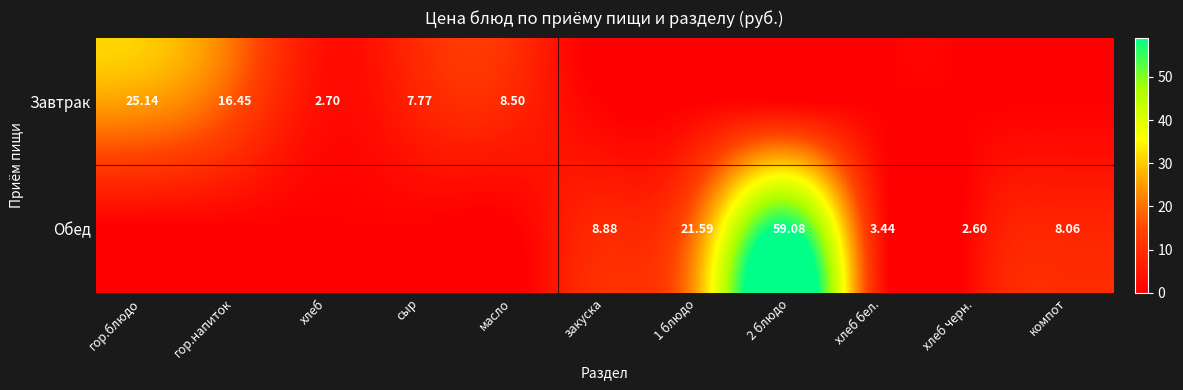

What is the difference between the maximum and minimum values in the Обед series?

59.1